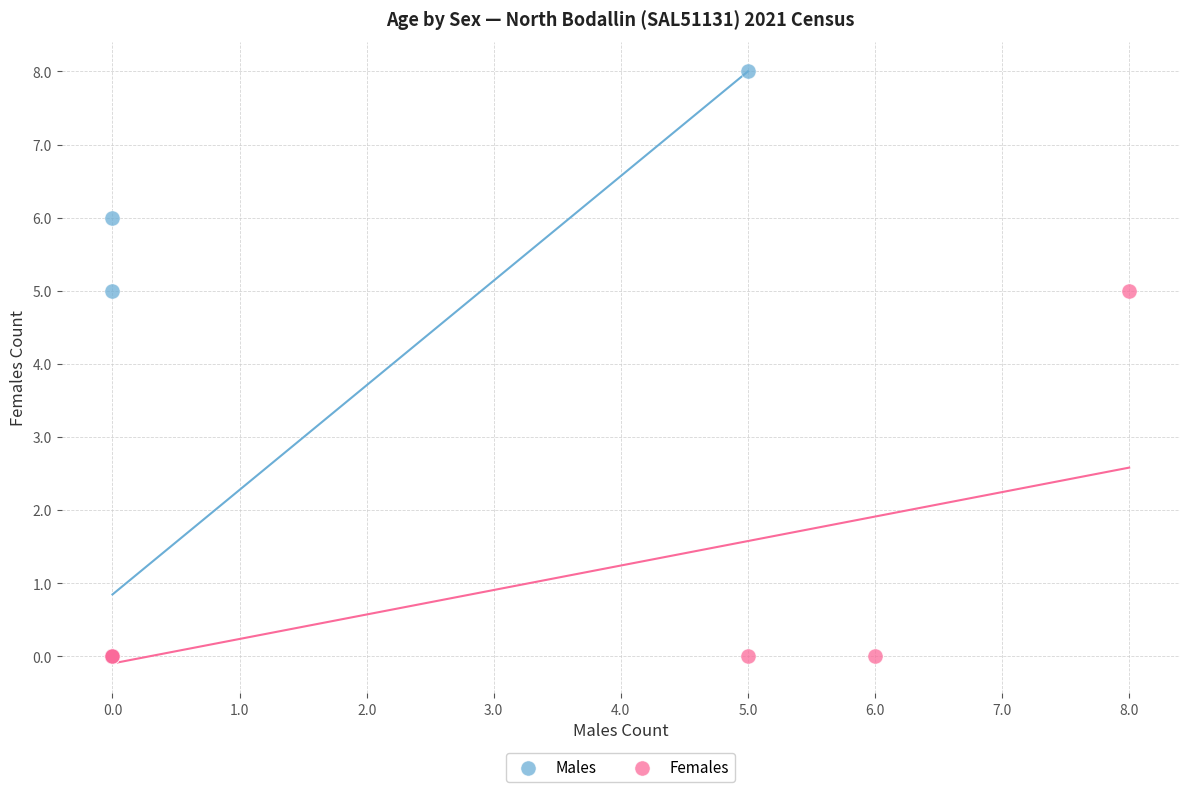

Which series has the widest spread of Y values?

Males